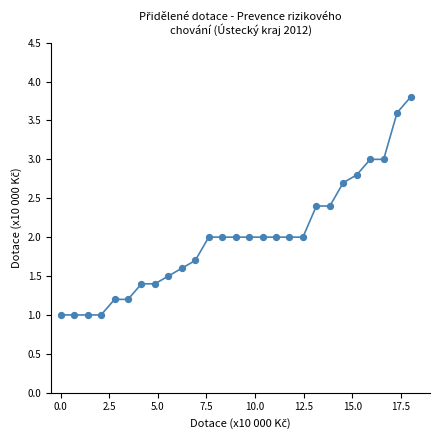

What is the range of X values (max minus min)?

18.0